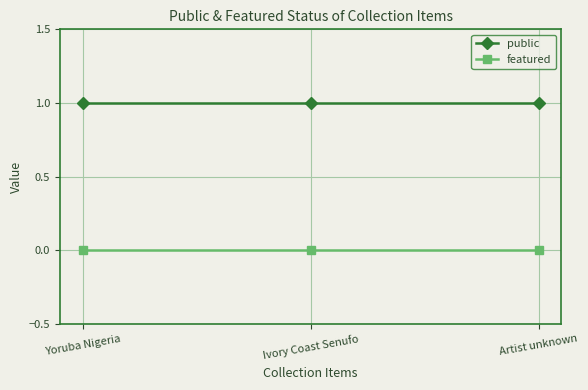

True or false: featured has a value of 0 at Artist unknown.

True